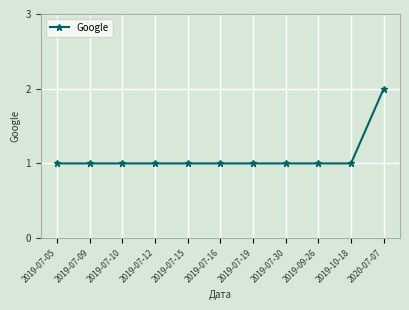

Is it true that the value at 2019-09-26 is 0?

False